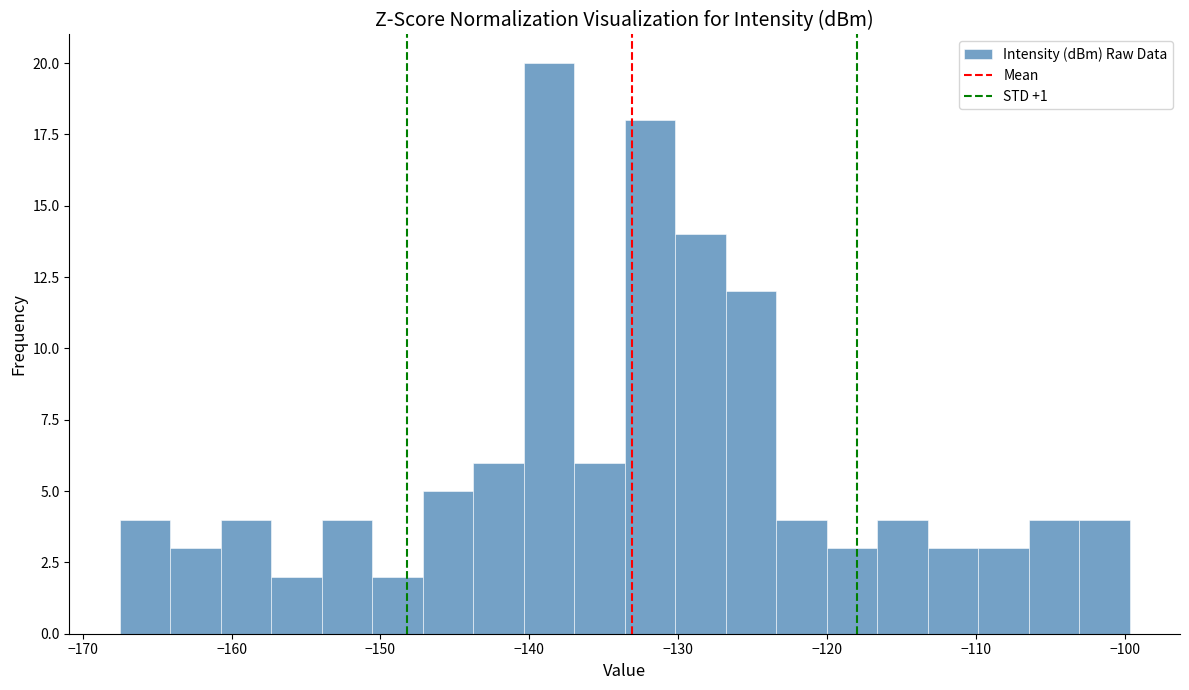

Around what value on the x-axis is the tallest bar? Give the approximate position of its centre, as read against the axis.

-139